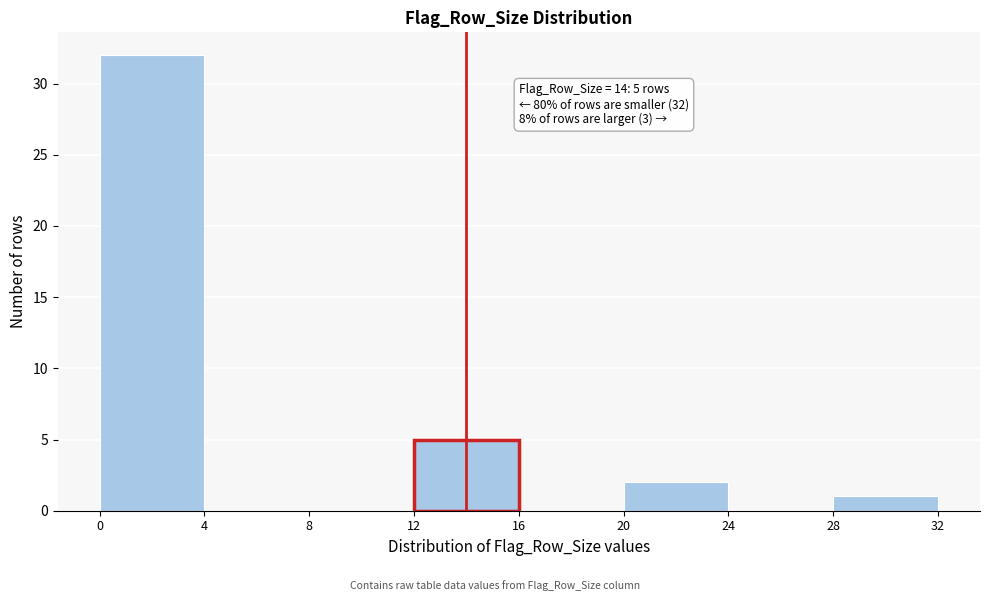

Over which range of the x-axis is the bar tallest?

0 to 4